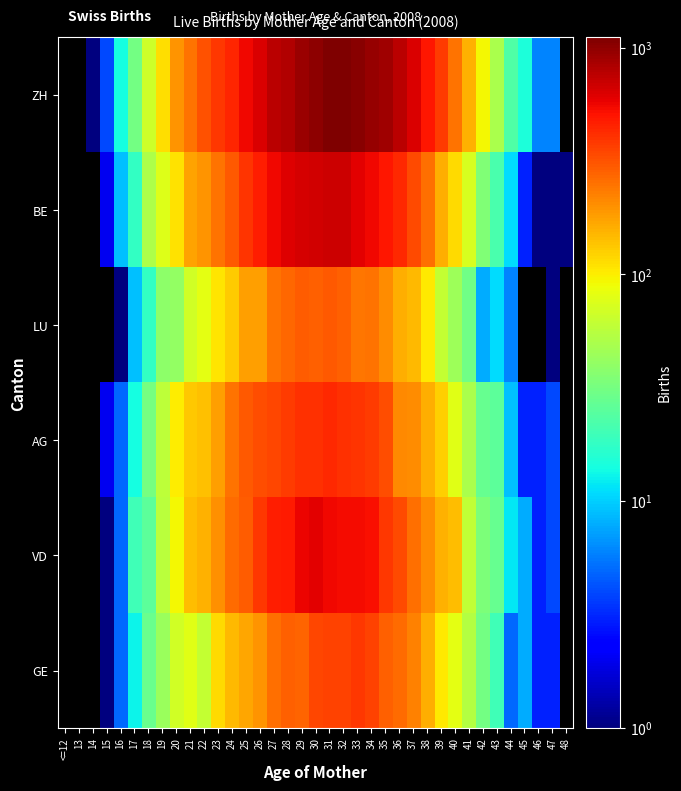

Rank the series at 18 from lowest to highest value.

LU, VD, GE, AG, BE, ZH